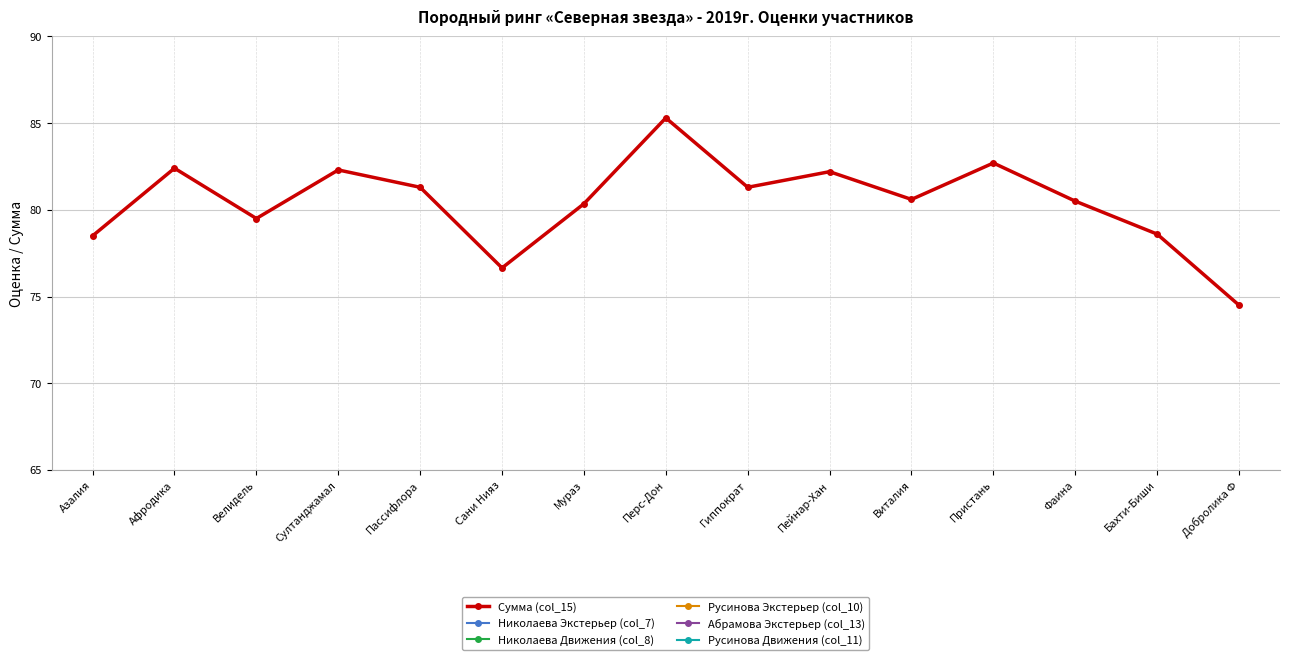

True or false: Русинова Движения (col_11) and Сумма (col_15) cross at least once.

False